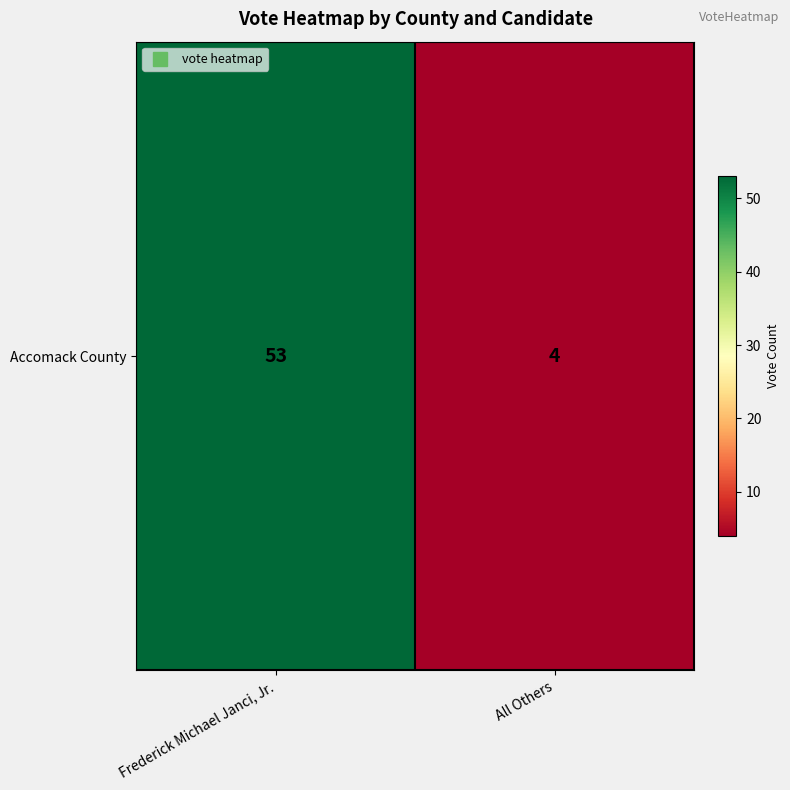

What is the approximate value at Frederick Michael Janci, Jr.?

53